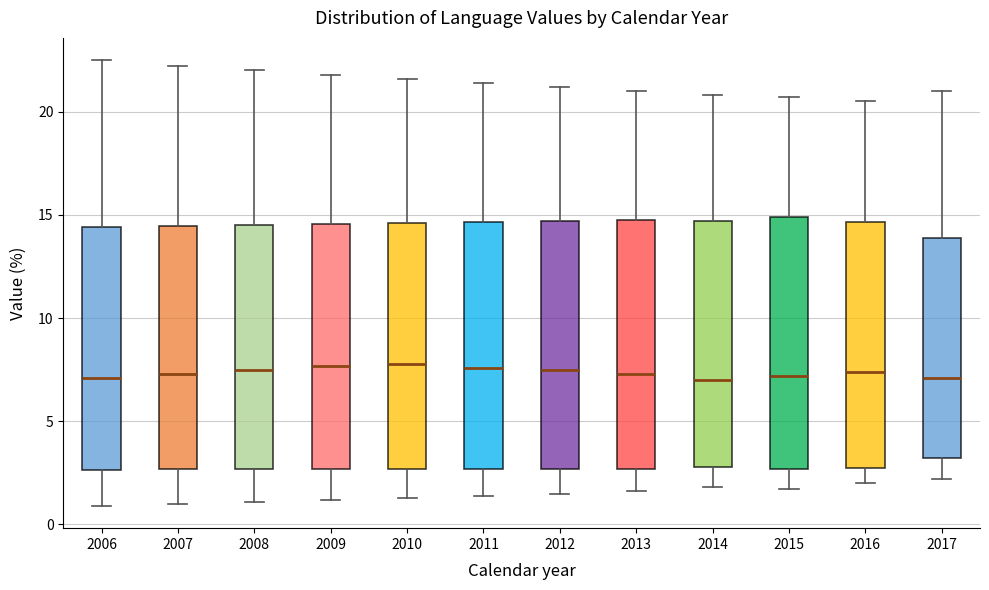

Reading left to right, transcribe this box plot: for each box, give where its median line is, the range the box spans, and where its two whiskers end, as read against the y-axis. The values are not printed on the chart, so give them approximately, as read against the axis.

2006: median 7.0, box 2.5 to 14.5, whiskers 1.0 to 22.5
2007: median 7.5, box 2.5 to 14.5, whiskers 1.0 to 22.0
2008: median 7.5, box 2.5 to 14.5, whiskers 1.0 to 22.0
2009: median 7.5, box 2.5 to 14.5, whiskers 1.0 to 22.0
2010: median 8.0, box 2.5 to 14.5, whiskers 1.5 to 21.5
2011: median 7.5, box 2.5 to 14.5, whiskers 1.5 to 21.5
2012: median 7.5, box 2.5 to 14.5, whiskers 1.5 to 21.0
2013: median 7.5, box 2.5 to 15.0, whiskers 1.5 to 21.0
2014: median 7.0, box 3.0 to 14.5, whiskers 2.0 to 21.0
2015: median 7.0, box 2.5 to 15.0, whiskers 1.5 to 20.5
2016: median 7.5, box 3.0 to 14.5, whiskers 2.0 to 20.5
2017: median 7.0, box 3.0 to 14.0, whiskers 2.0 to 21.0